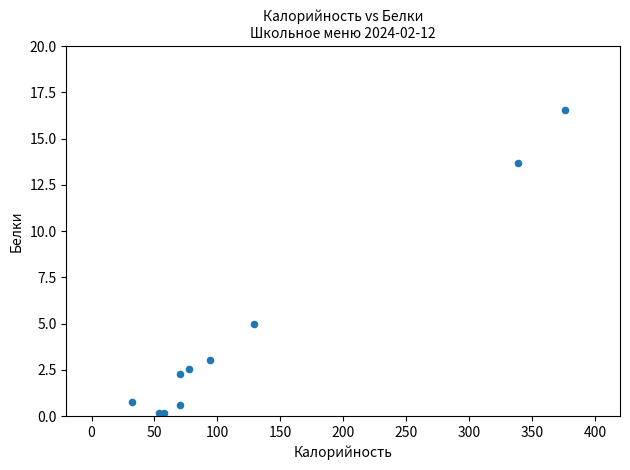

What Y value in the scatter plot is closest to 8?

5.0